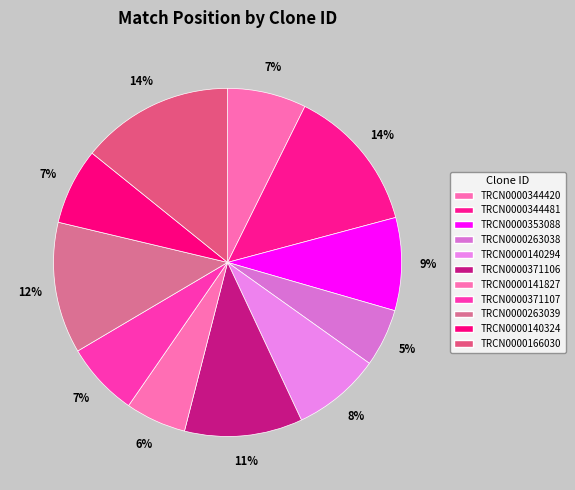

Does TRCN0000141827 account for over 50% of the chart?

No